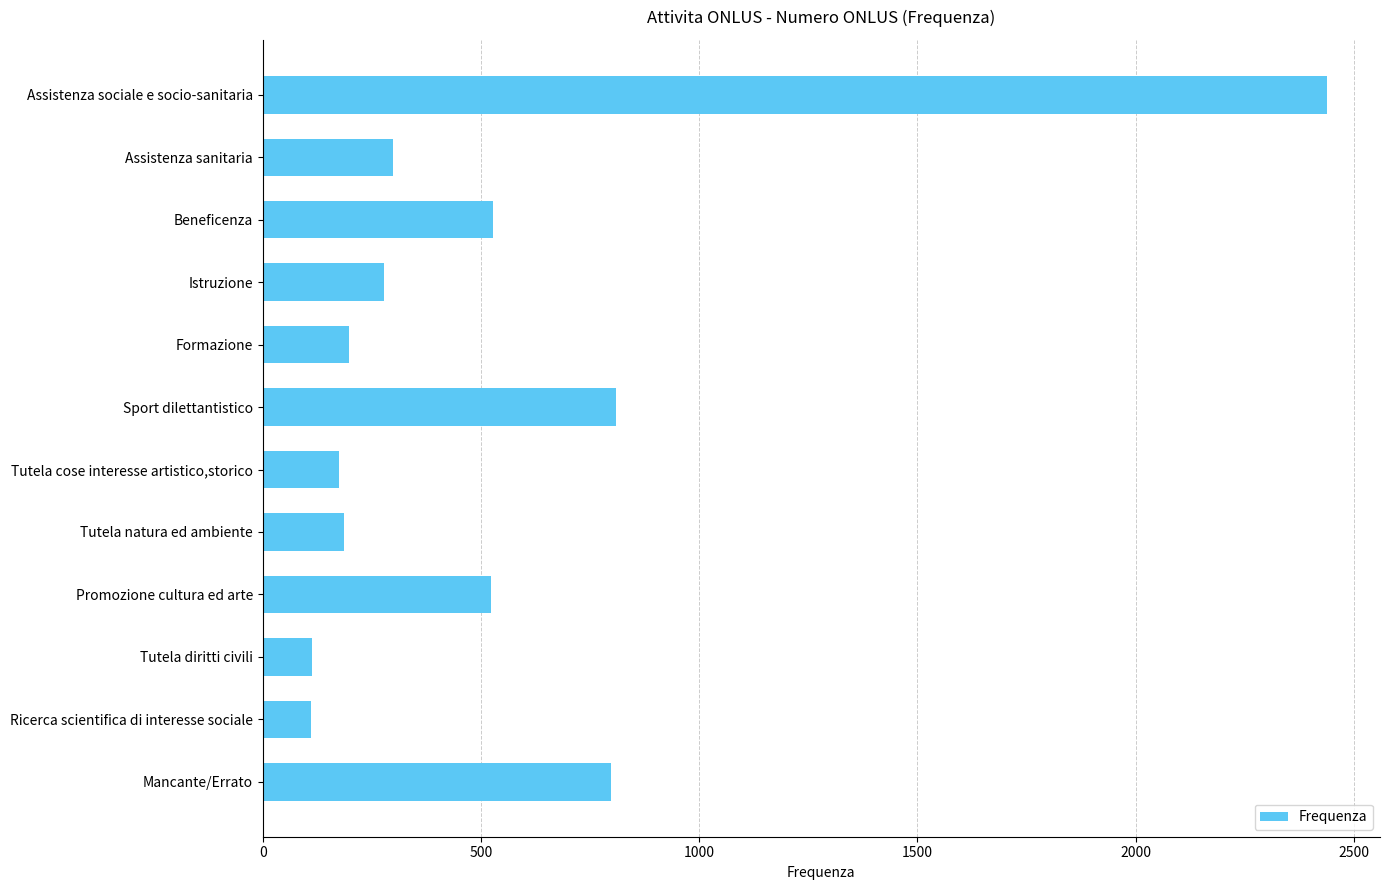

Is it true that the value at Tutela cose interesse artistico,storico is 73?

False